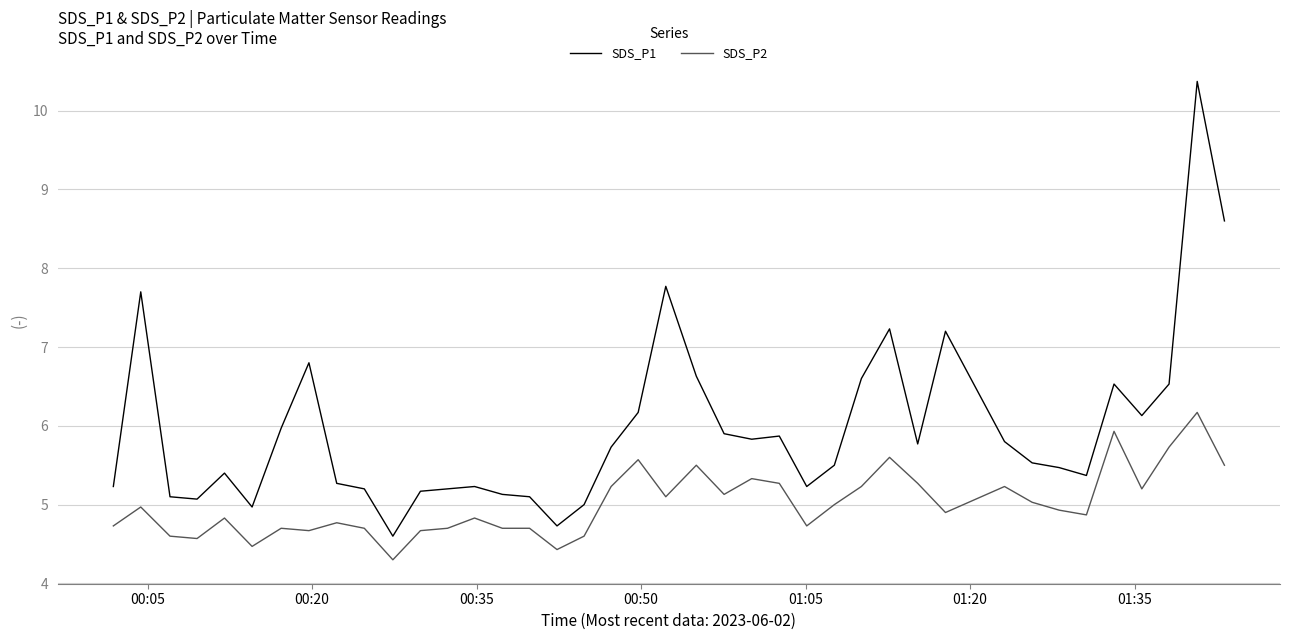

True or false: SDS_P2 and SDS_P1 intersect in this chart.

False